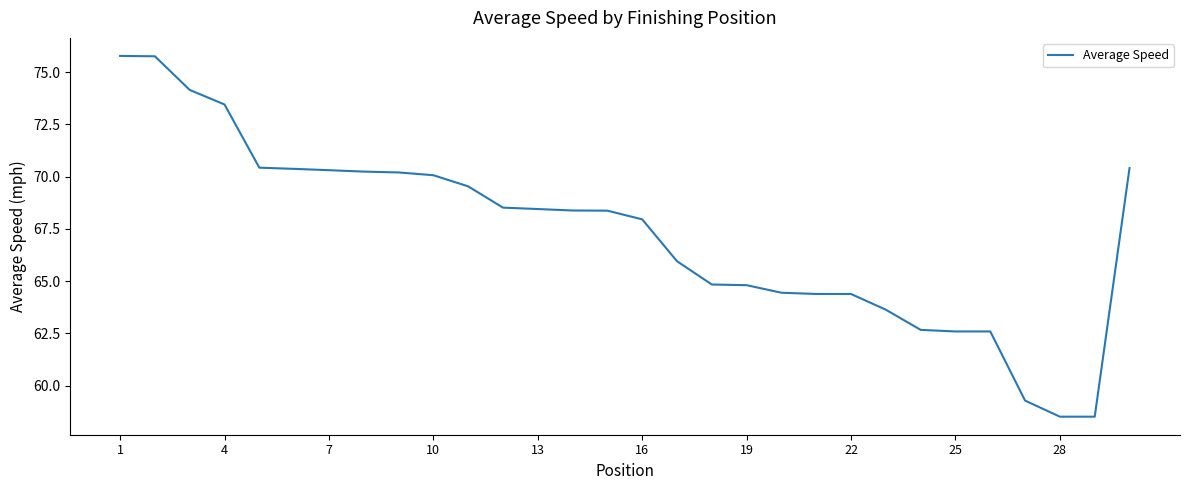

What is the smallest value displayed?

58.5